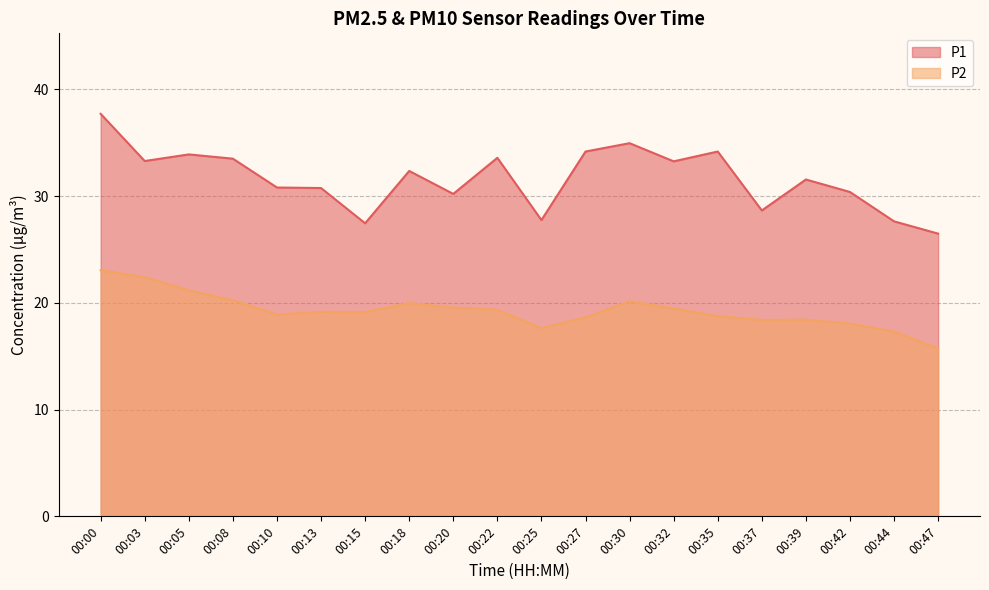

What value does the P1 series have at 00:25?

27.8